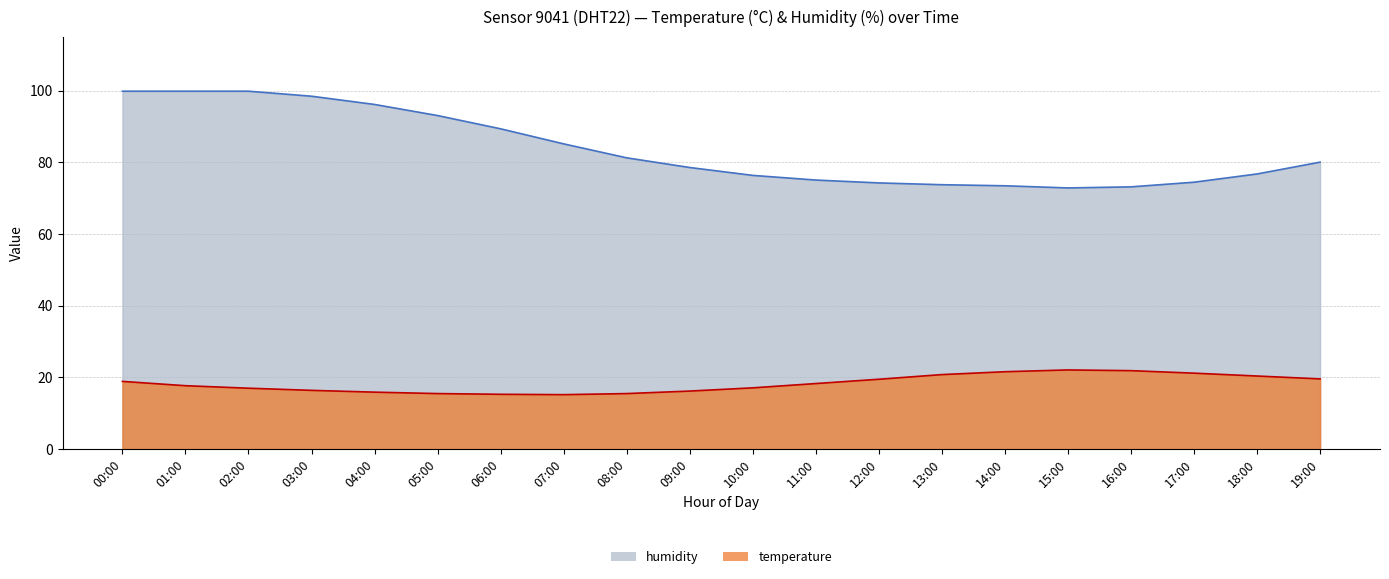

What position from the left is 07:00?

8